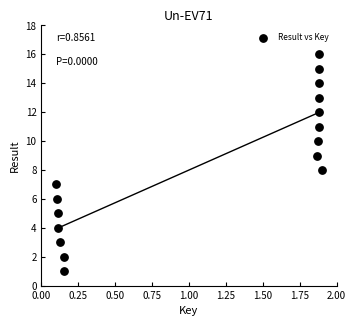

What is the range of Y values (max minus min)?

15